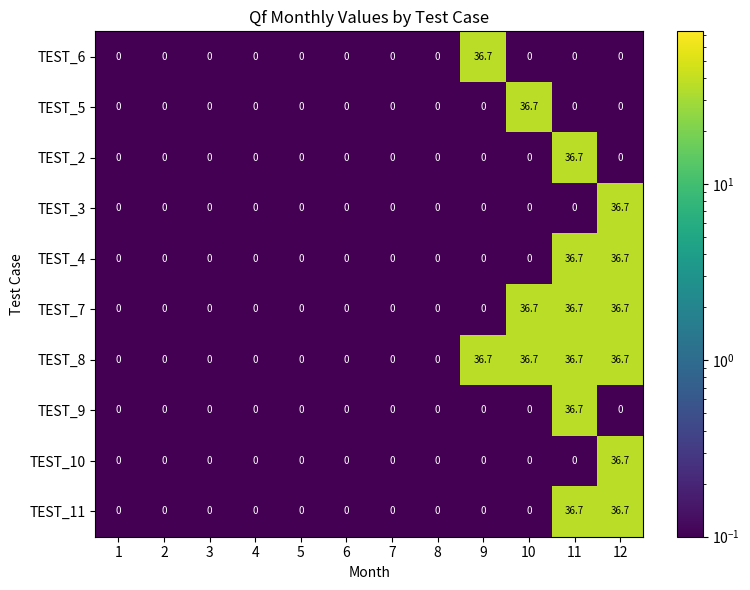

True or false: TEST_5 has a value of -19.9 at 6.

False